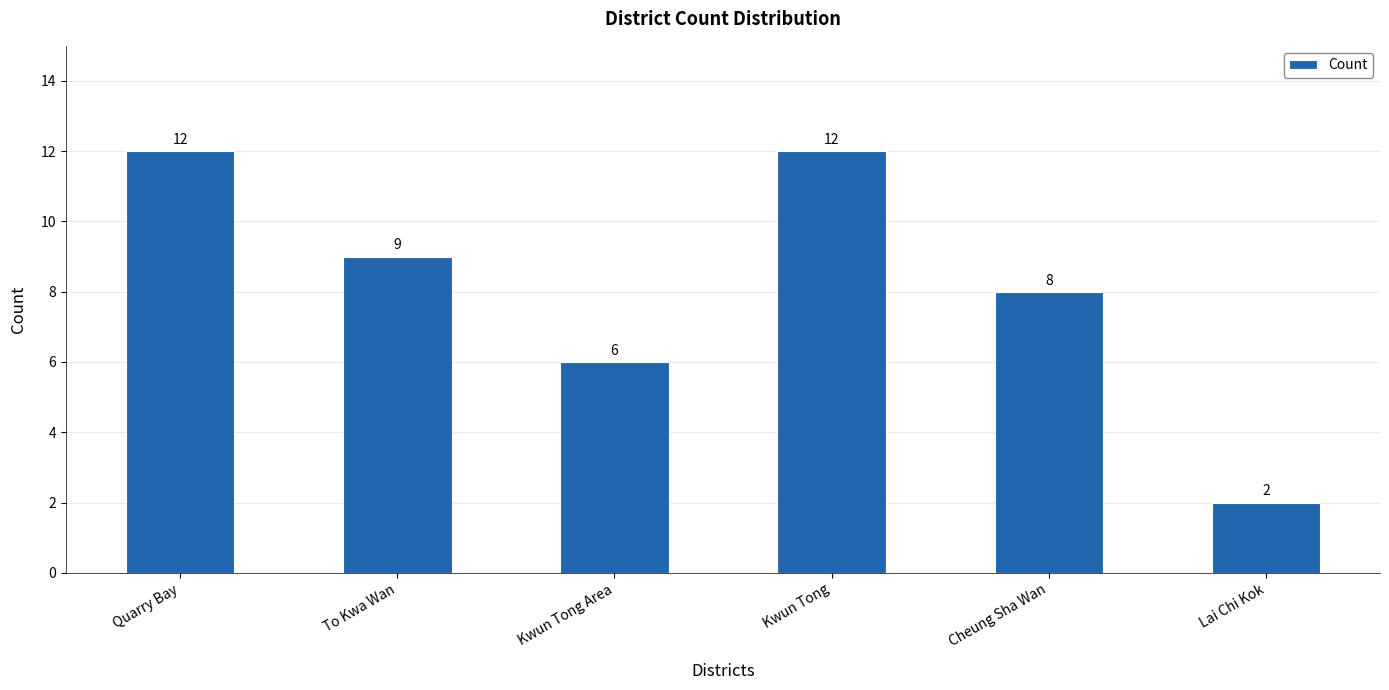

How many values are between 6 and 12?

5